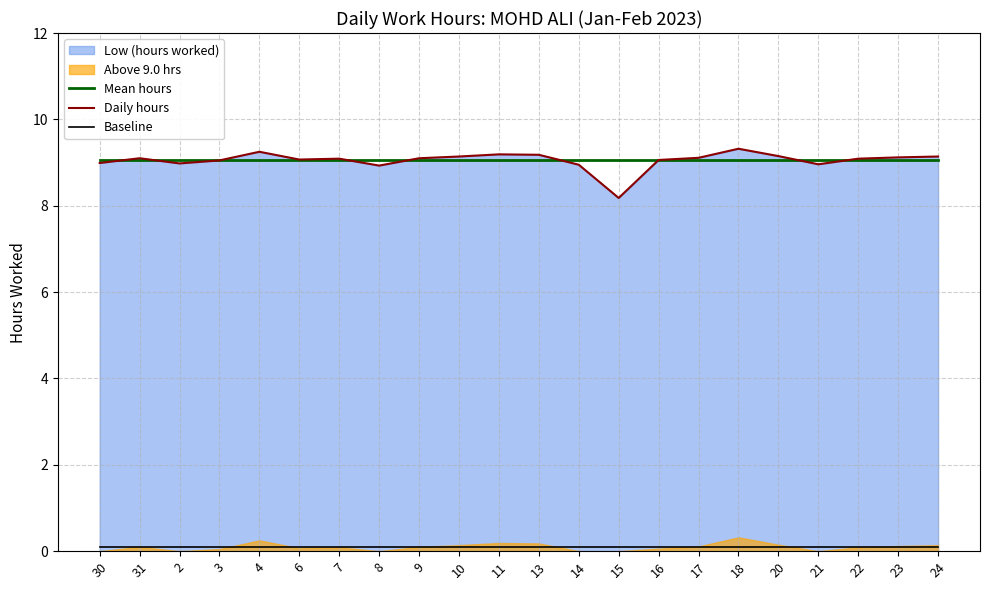

Which has a higher value, 22 or 13?

22